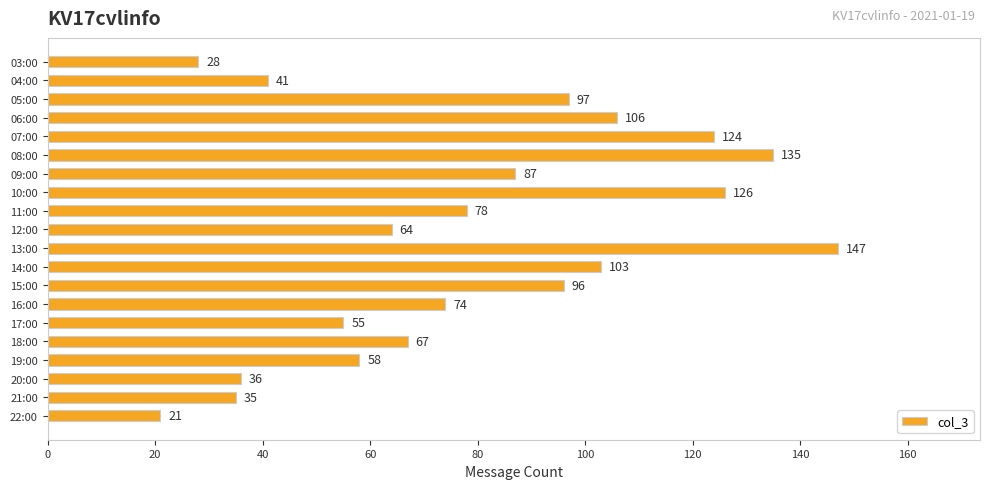

List the labels in order of value, largest first.

13:00, 08:00, 10:00, 07:00, 06:00, 14:00, 05:00, 15:00, 09:00, 11:00, 16:00, 18:00, 12:00, 19:00, 17:00, 04:00, 20:00, 21:00, 03:00, 22:00